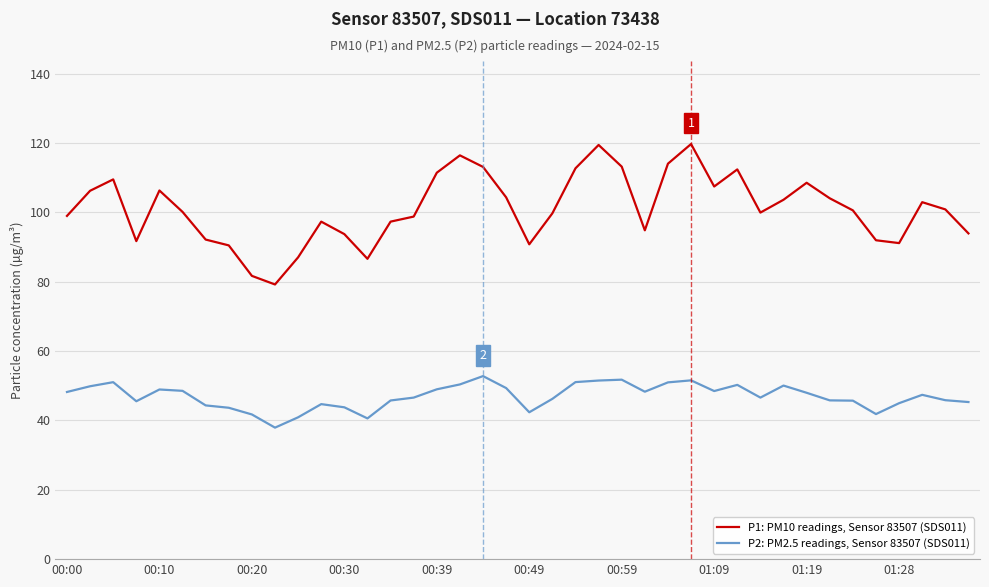

What is the difference between the maximum and minimum values in the P2: PM2.5 readings, Sensor 83507 (SDS011) series?

14.9